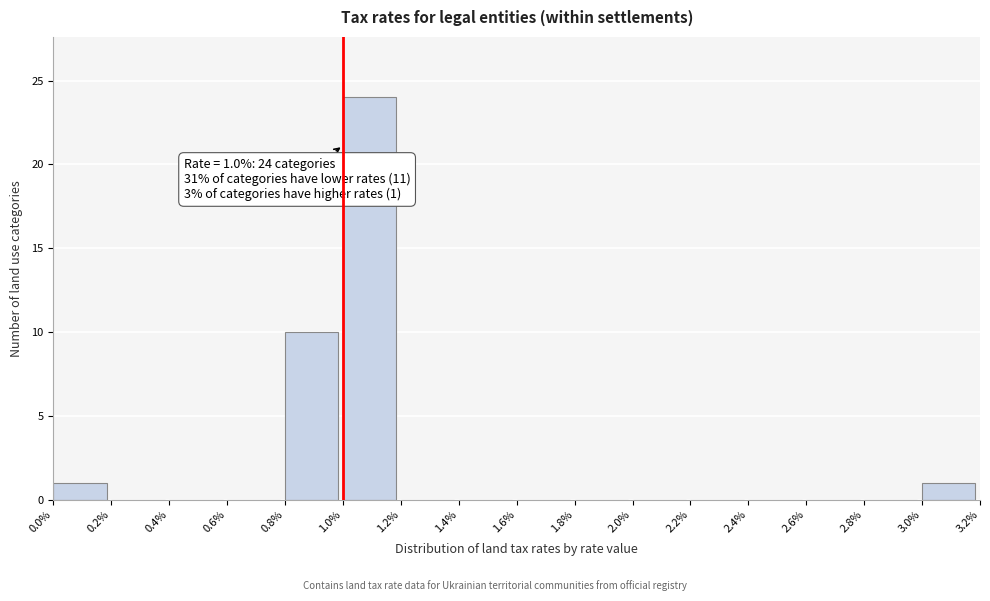

Which range on the x-axis has the tallest bar?

1.0% to 1.2%